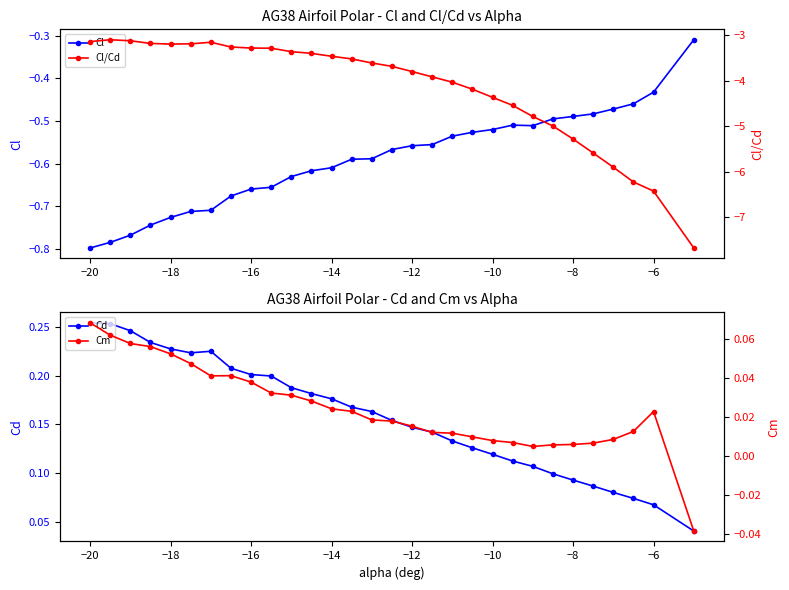

How many Cd values are between 0 and 1?

30